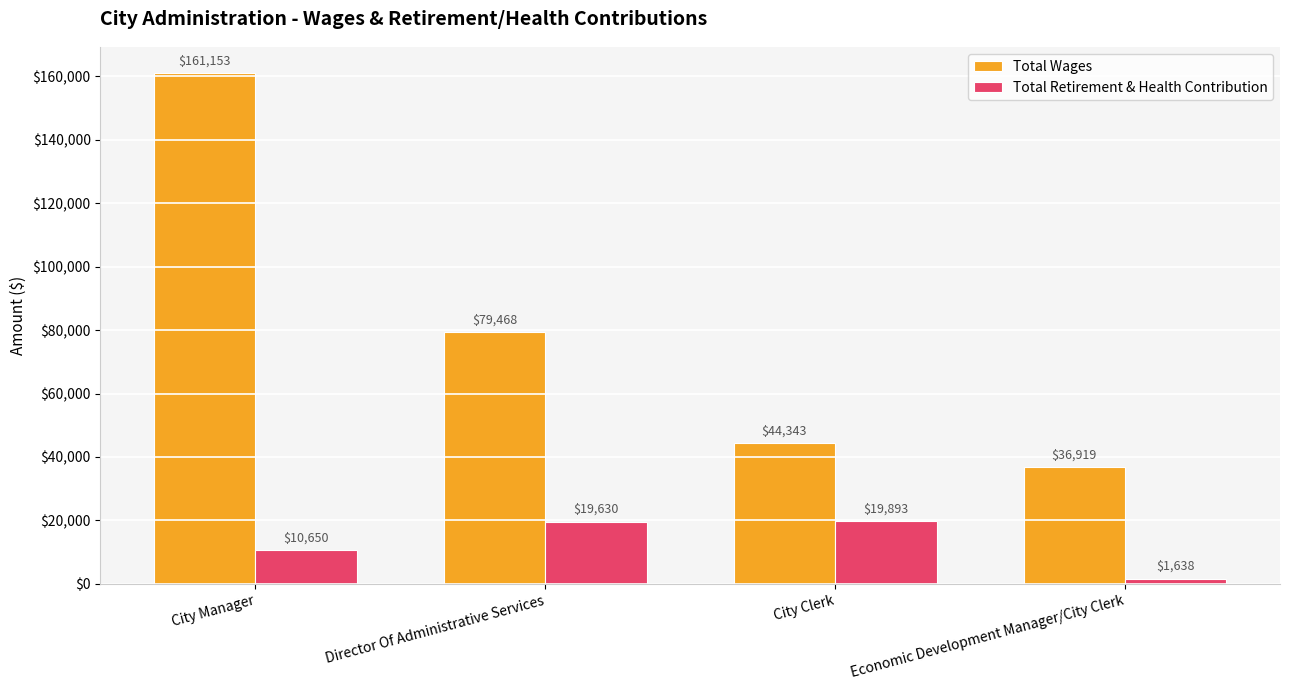

Reading right to left, what are all the values shown in this chart?

Total Wages: 36919	44343	79468	161153
Total Retirement & Health Contribution: 1638	19893	19630	10650